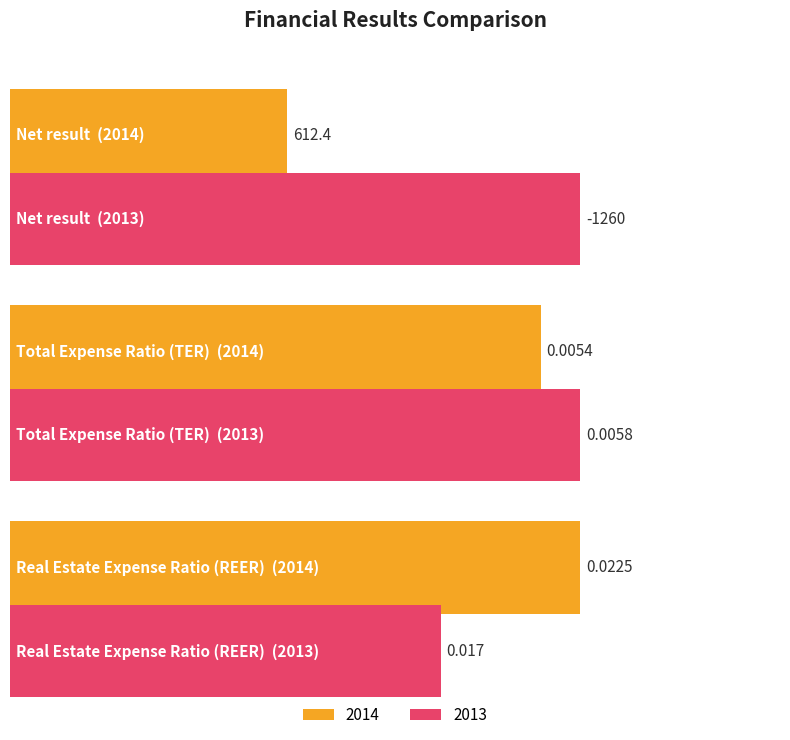

What is the label of the 3rd bar from the right?

Net result